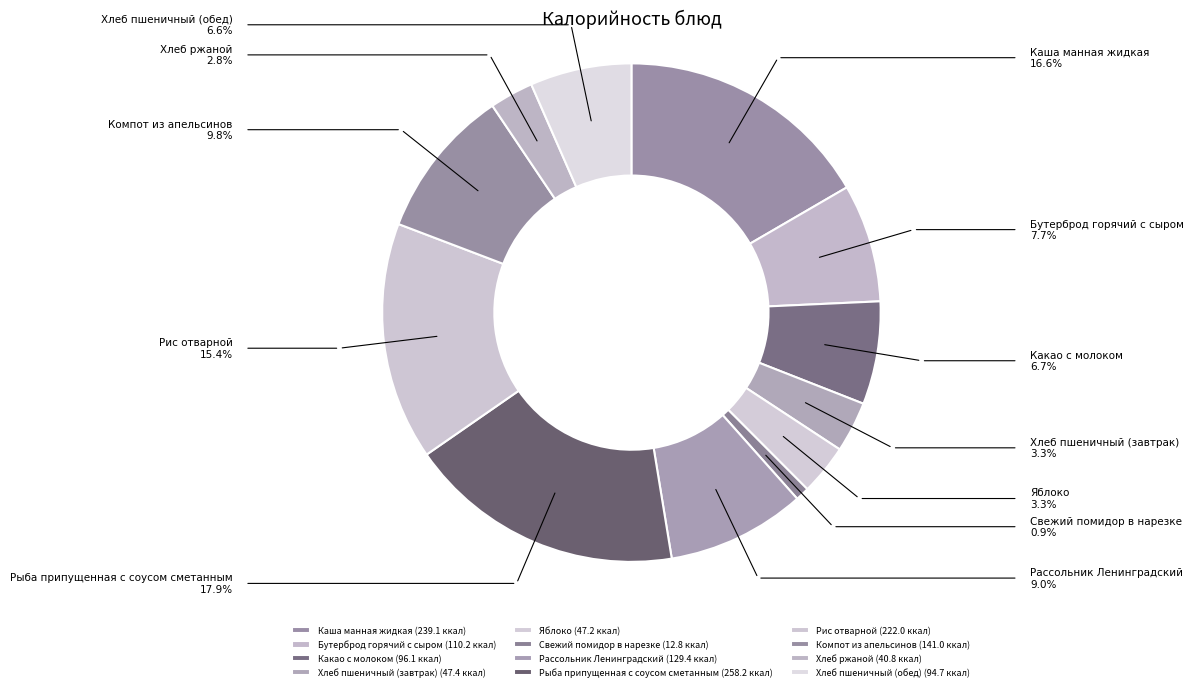

Combined, do Хлеб пшеничный (обед) and Какао с молоком account for over 50%?

No